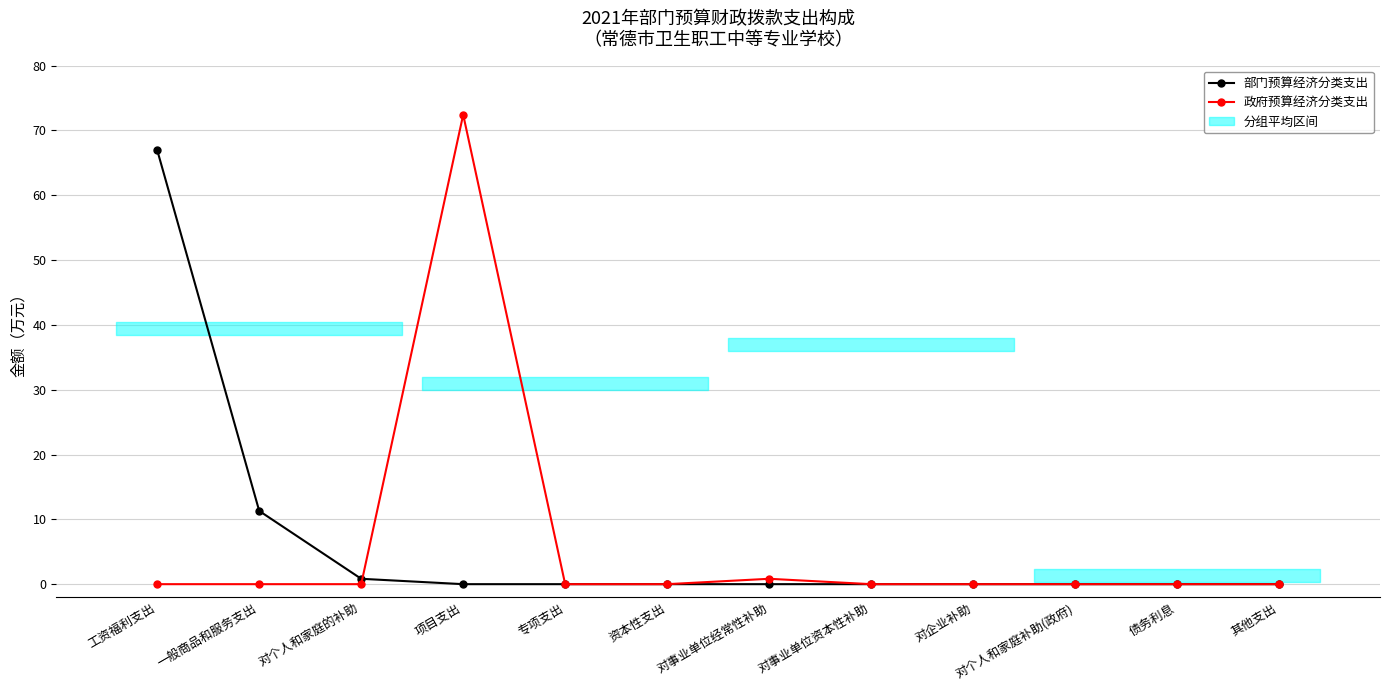

What is the average value of the 部门预算经济分类支出 series?

6.6